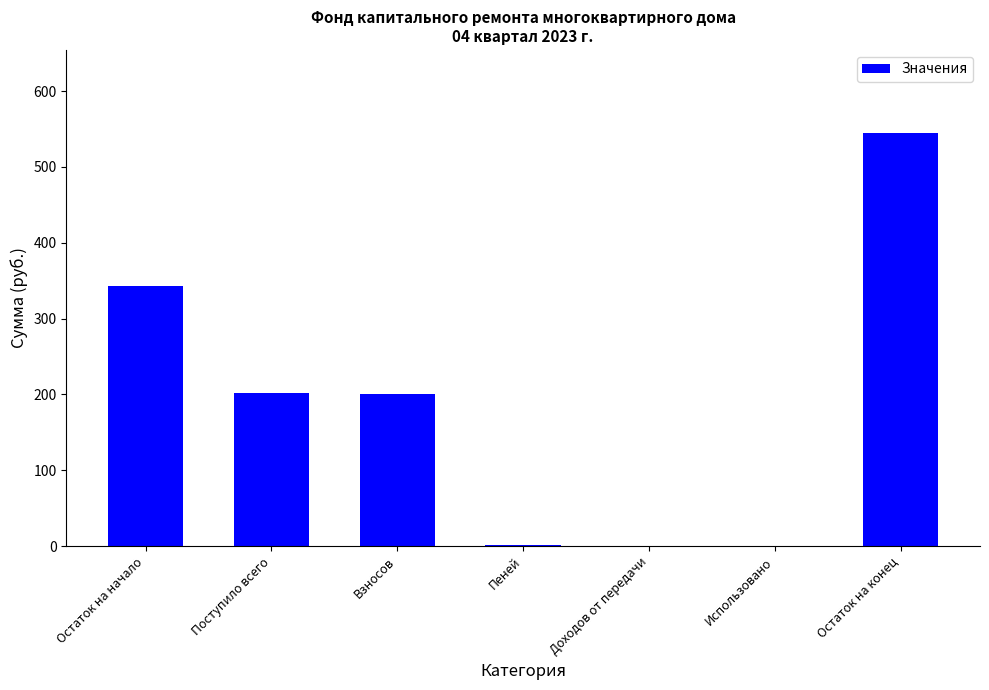

The value at Использовано is 0.0. True or false?

True